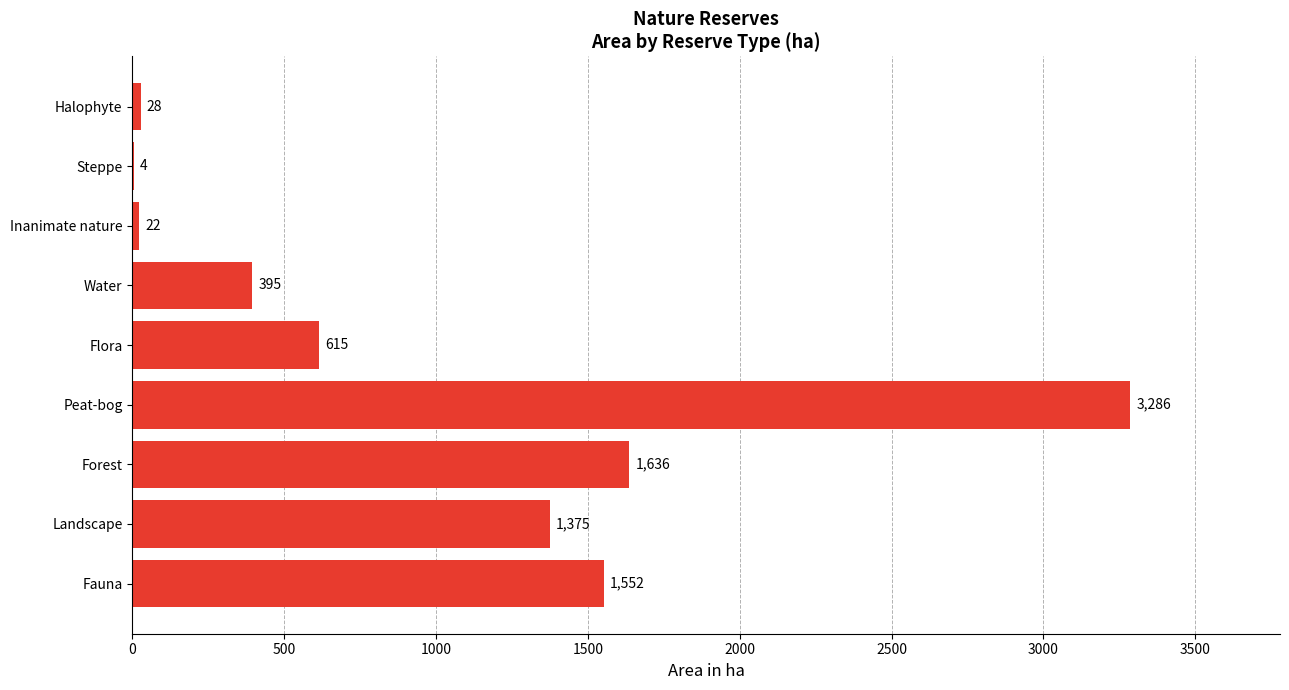

Reading bottom to top, list all the values displayed in this chart.

Fauna=1552	Landscape=1375	Forest=1636	Peat-bog=3286	Flora=615	Water=395	Inanimate nature=22	Steppe=4	Halophyte=28